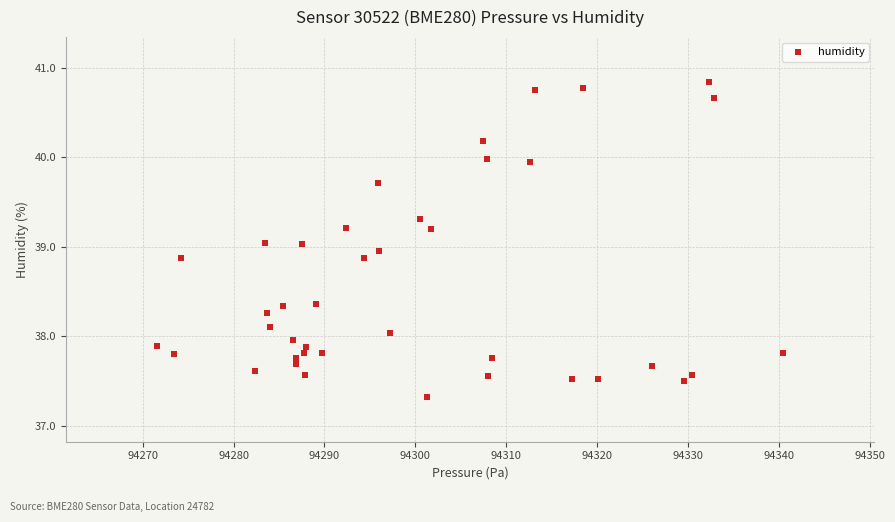

What is the range of Y values (max minus min)?

3.5